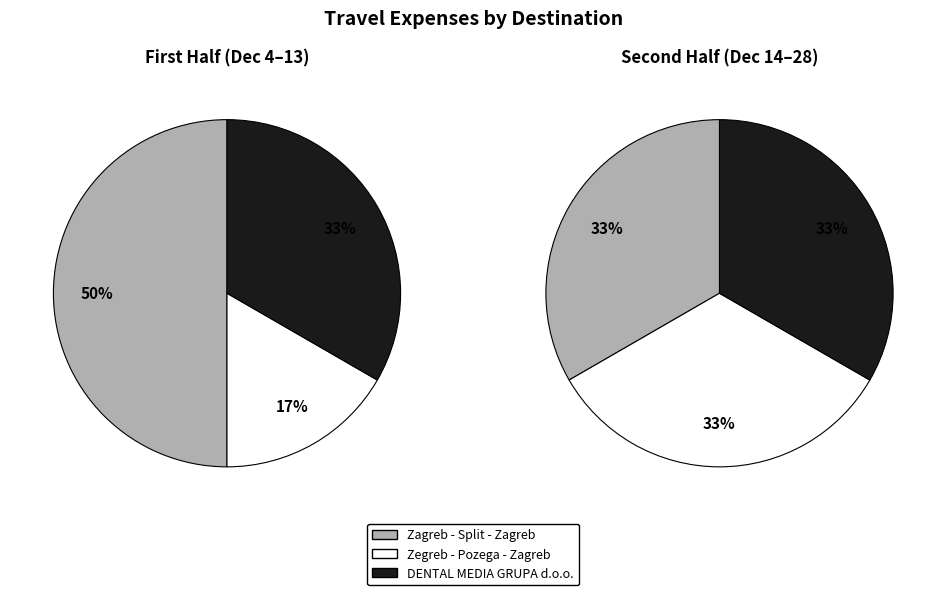

Does any single category account for the majority?

No